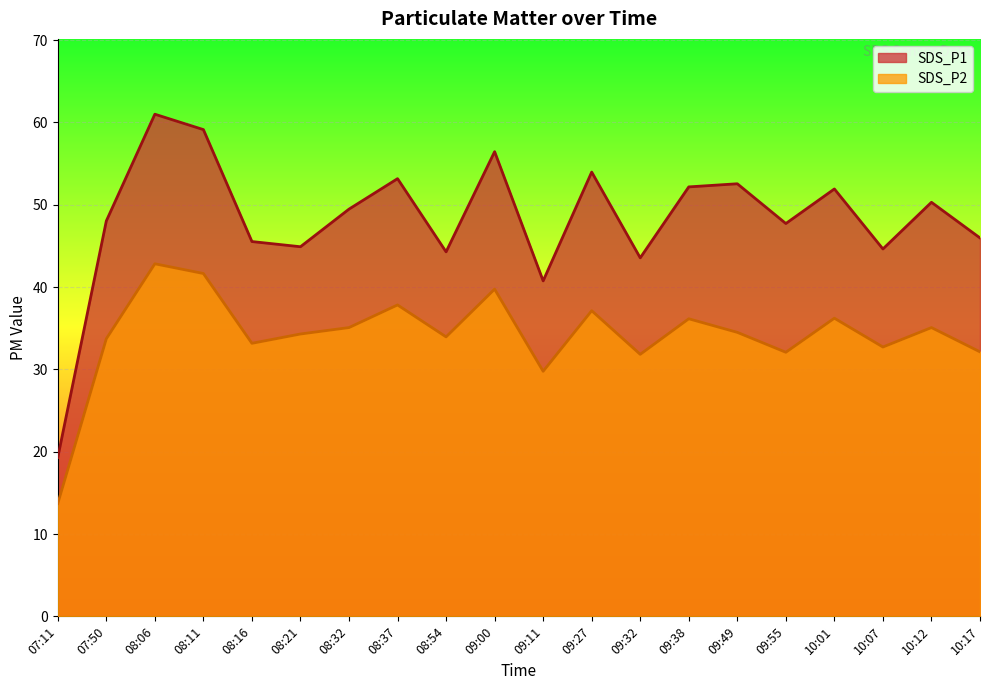

True or false: SDS_P2 and SDS_P1 intersect in this chart.

False